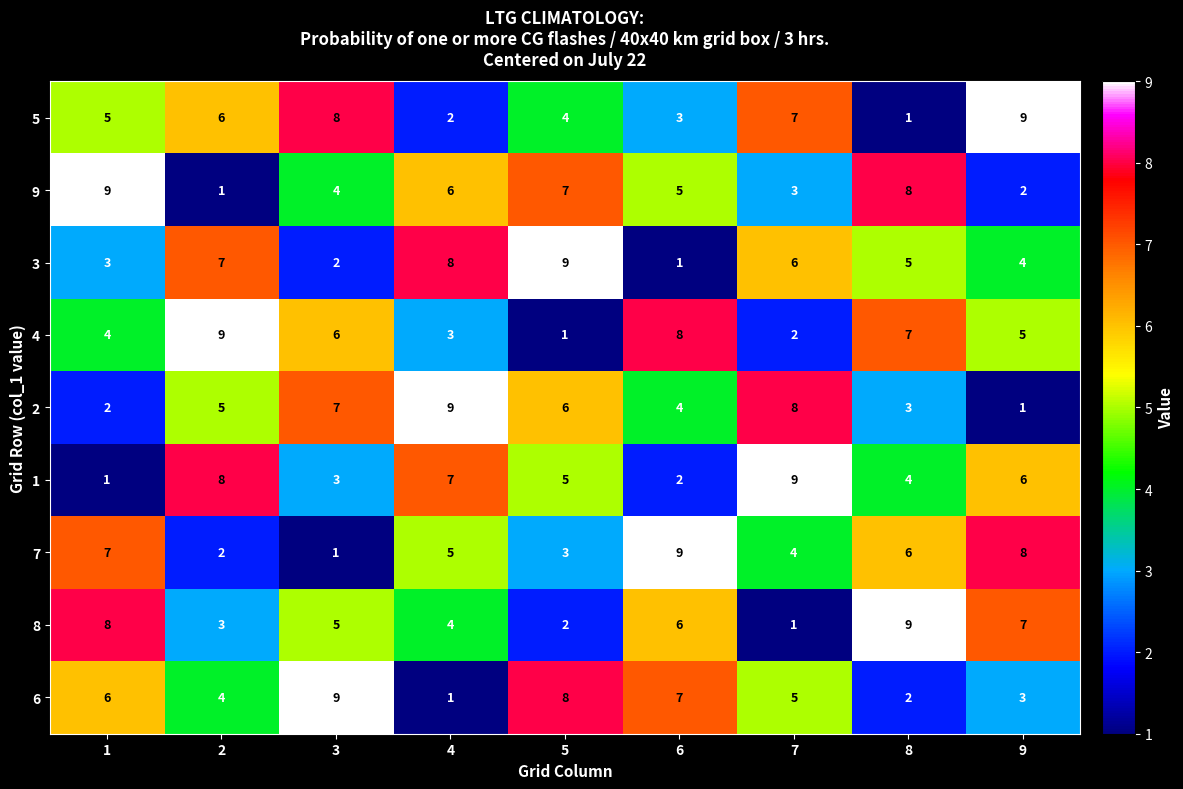

What is the total value across all series at 2?

45